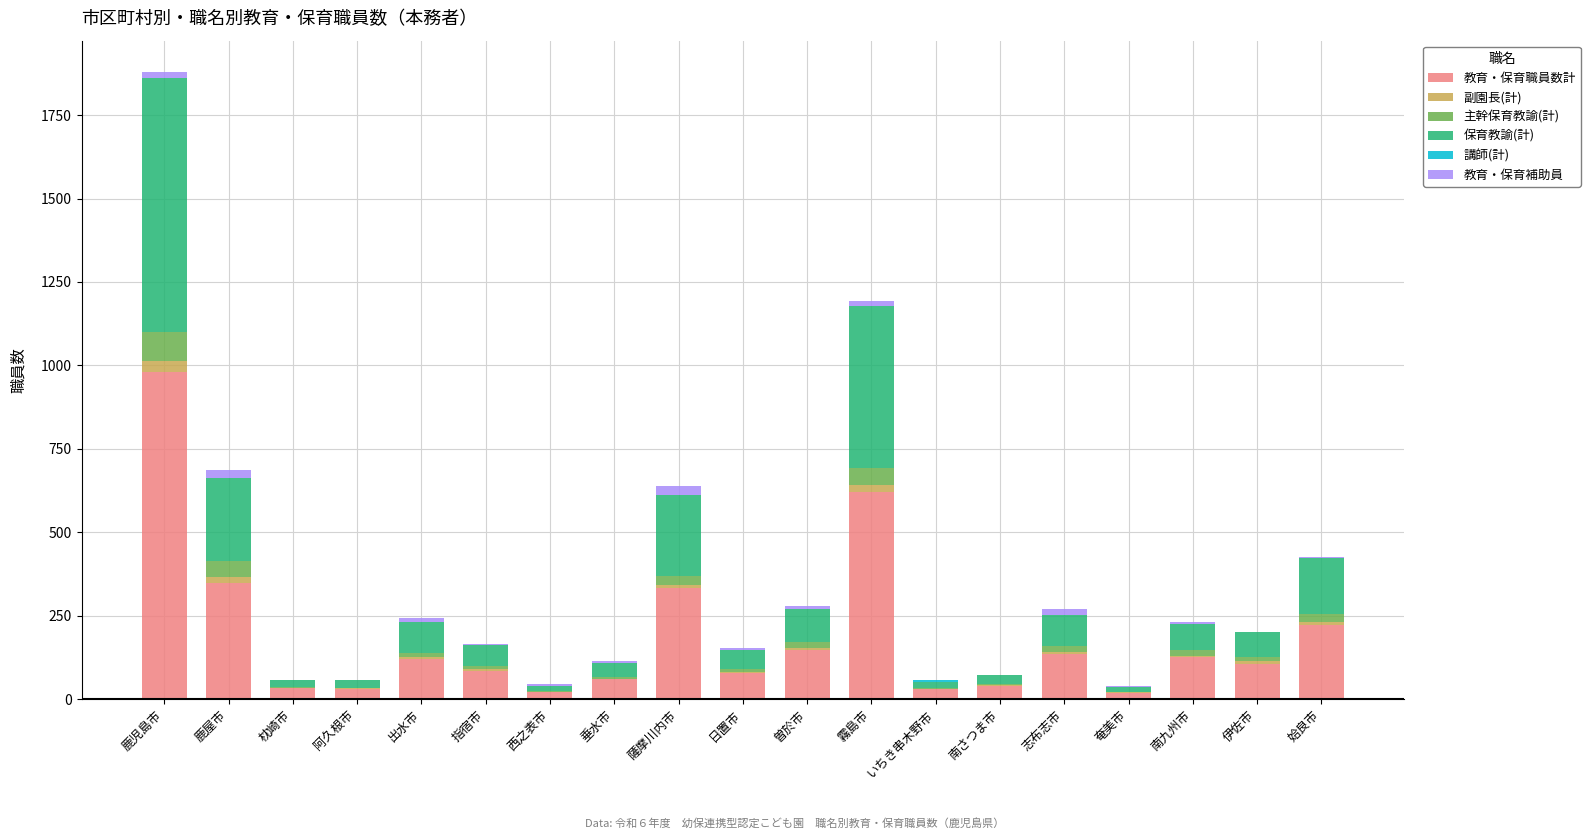

Which category has the highest value in the 教育・保育職員数計 series?

鹿児島市